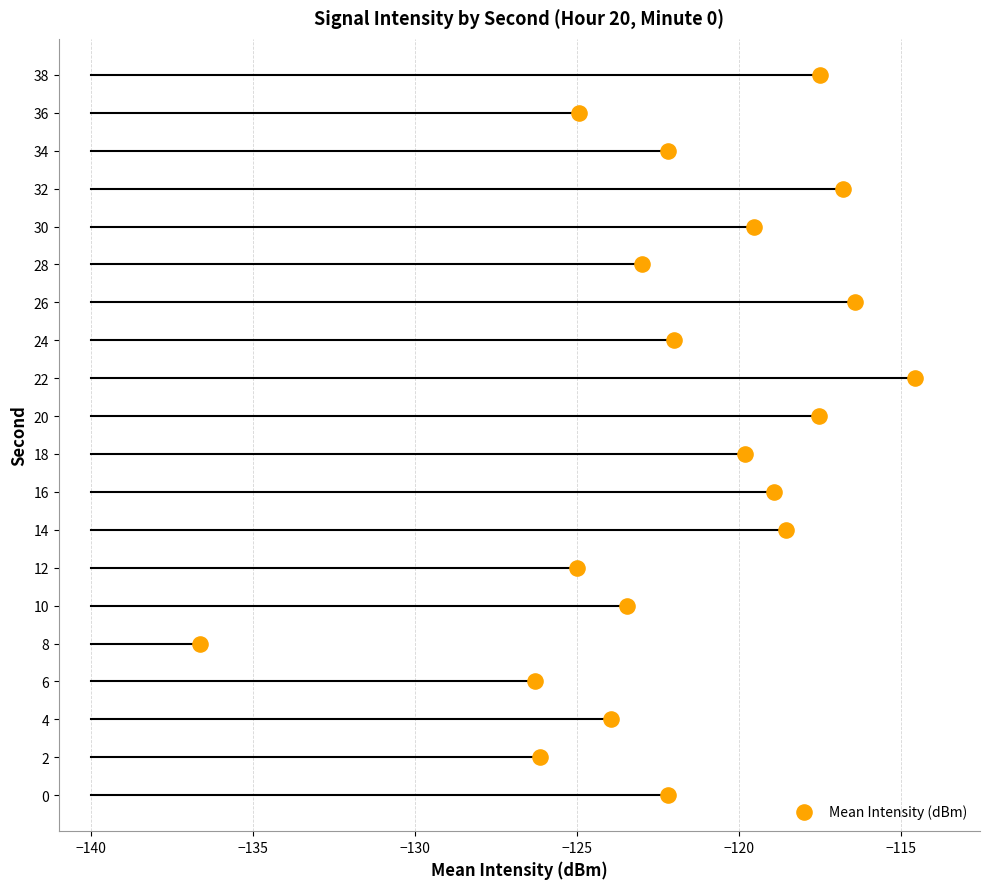

Between 20 and 28, which is larger?

20